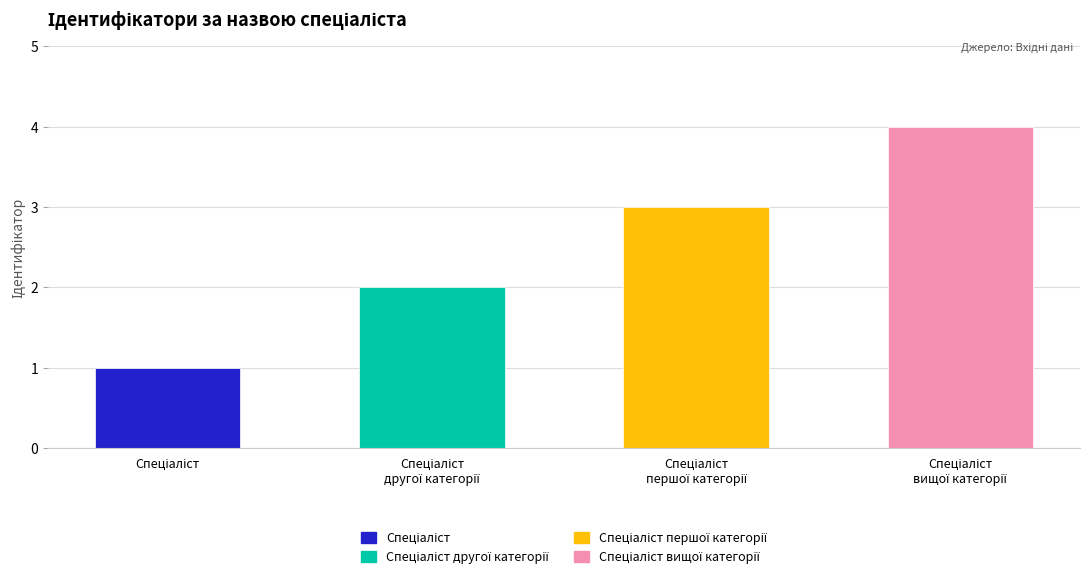

List the labels in order of value, largest first.

Спеціаліст вищої категорії, Спеціаліст першої категорії, Спеціаліст другої категорії, Спеціаліст